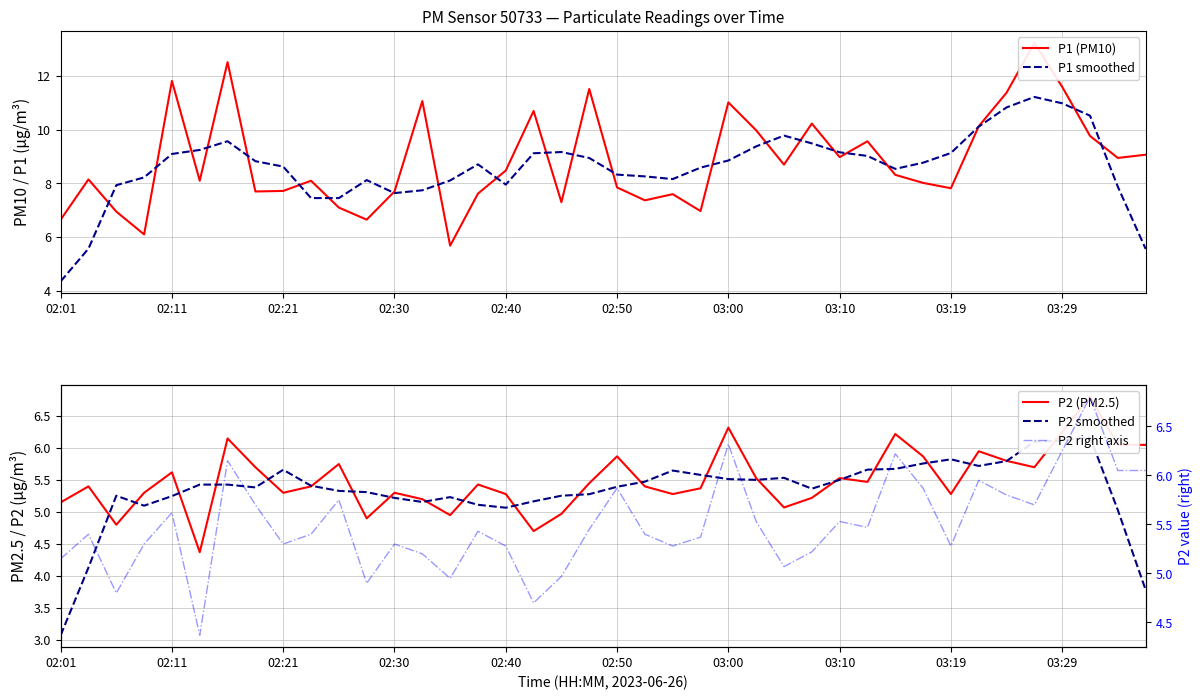

What is the sum of the P1 smoothed values at 19 and 38?

16.8